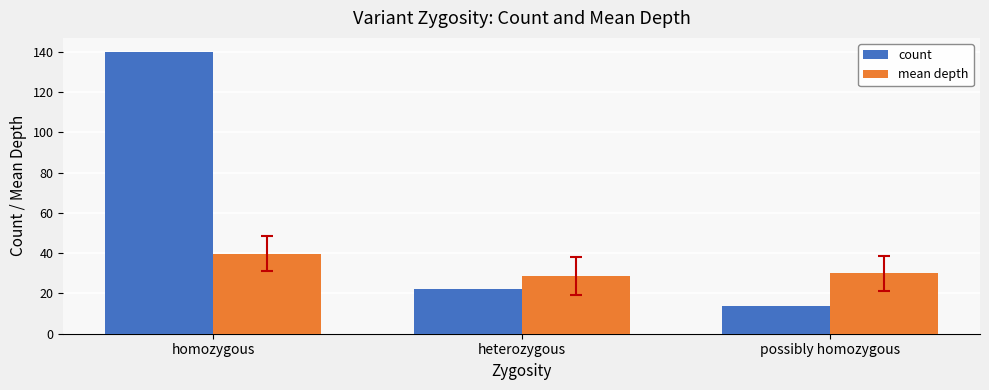

At which label does mean depth reach its minimum?

heterozygous